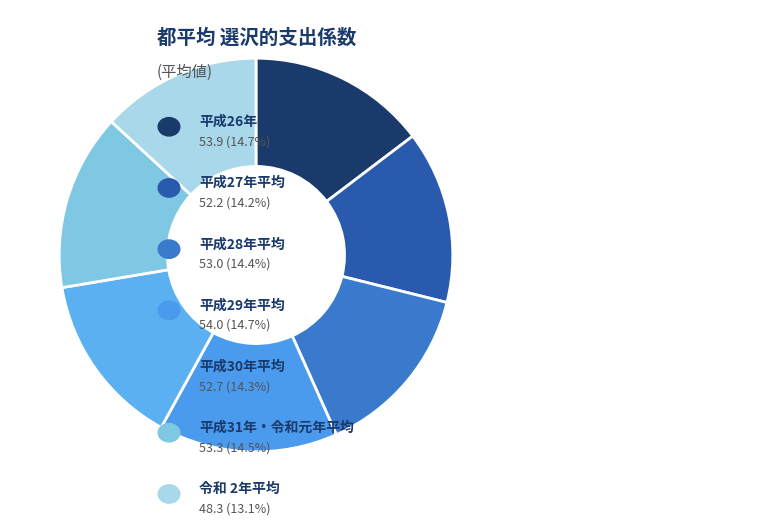

Which category has the smallest portion of the pie?

令和 2年平均